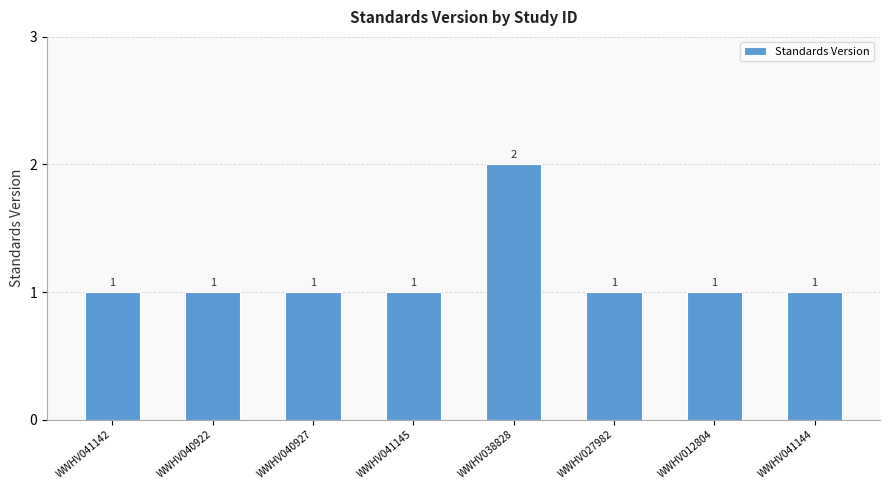

Which category has the highest value across all series?

WWHV038828